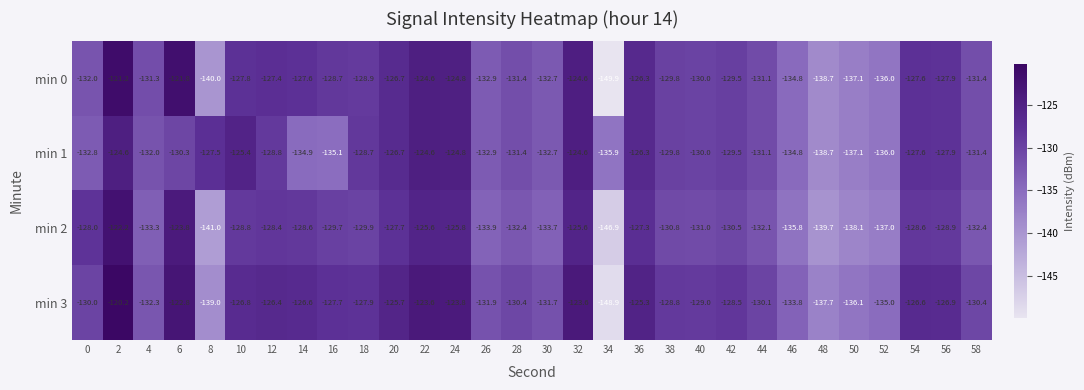

List the series in order of their peak value, highest first.

min 3, min 0, min 2, min 1